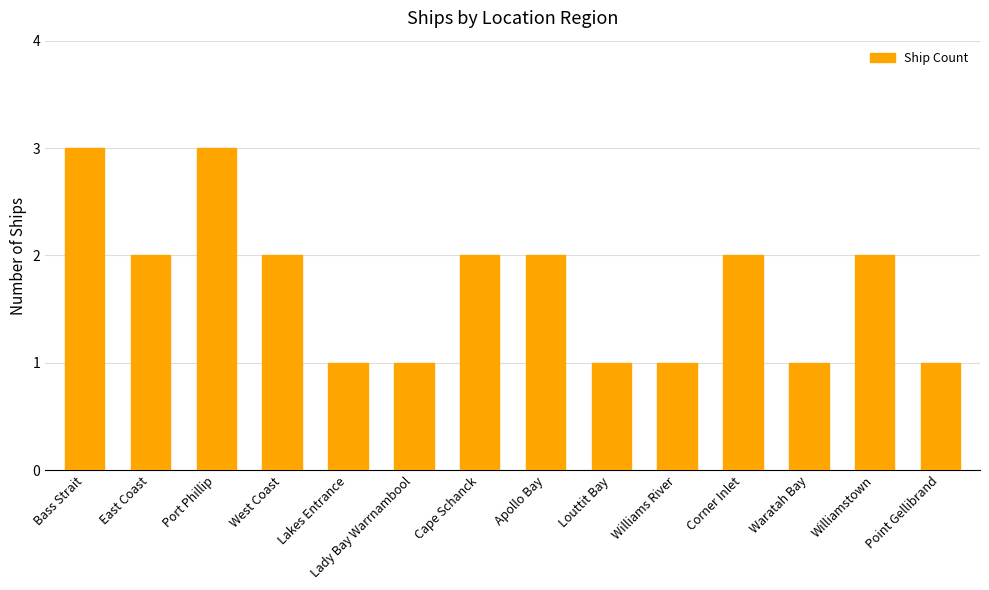

What position from the right is Williamstown?

2